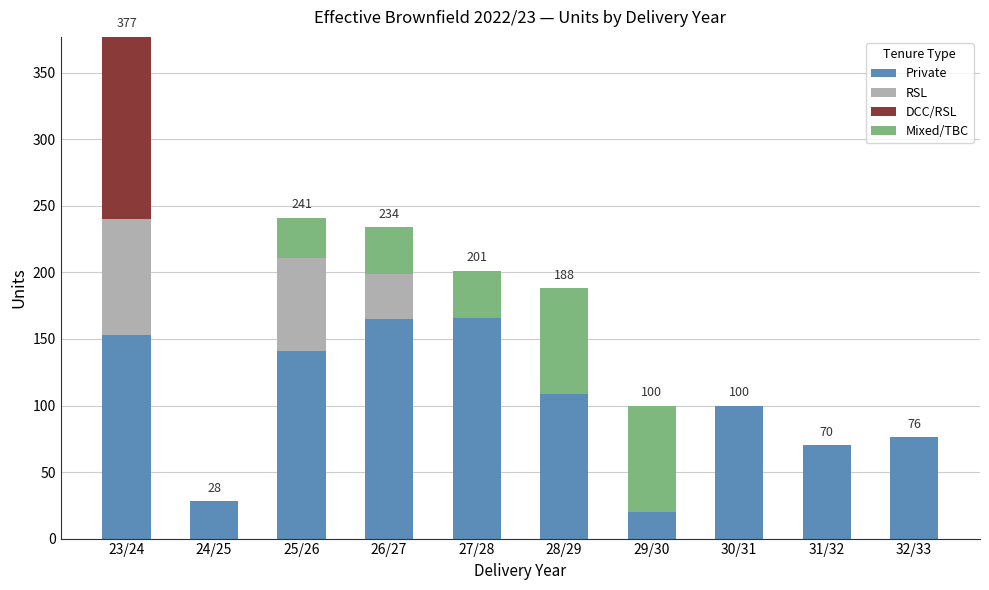

At which category is the sum across all series the highest?

23/24